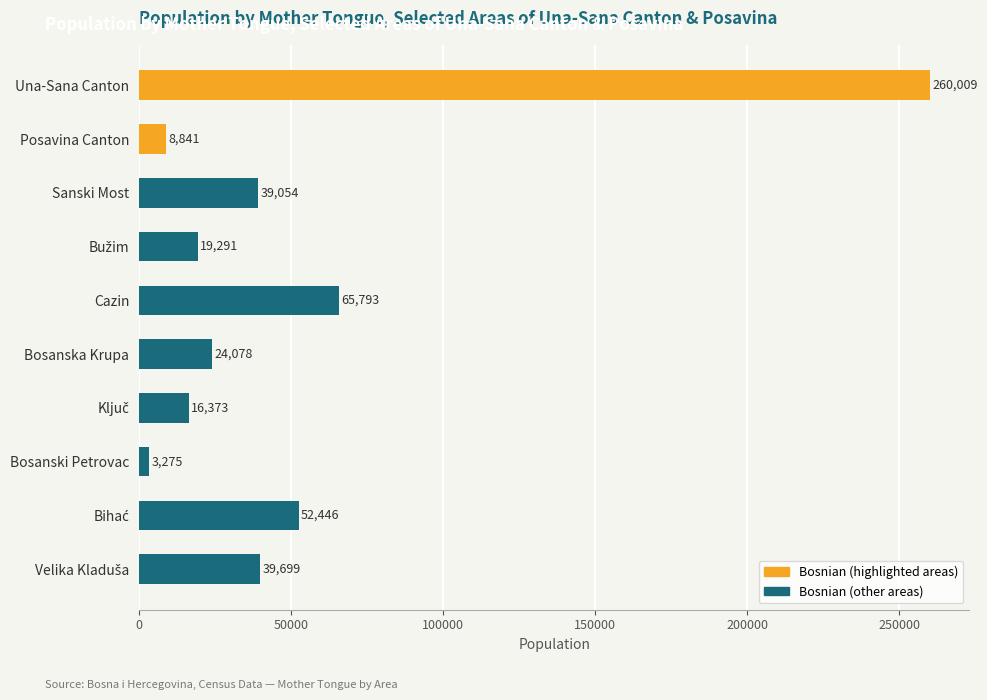

Which category has the lowest value across all series?

Bosanski Petrovac